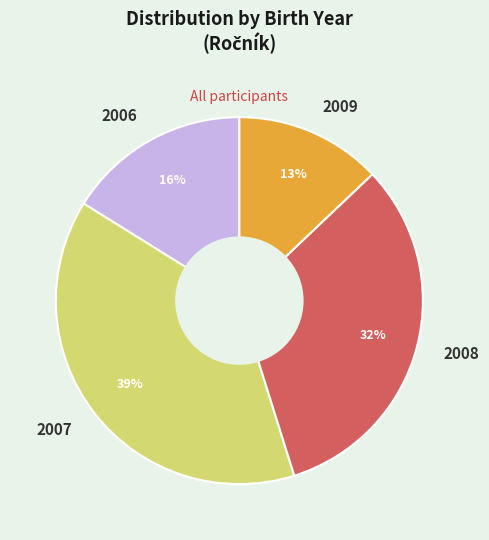

Which slice is the largest?

2007